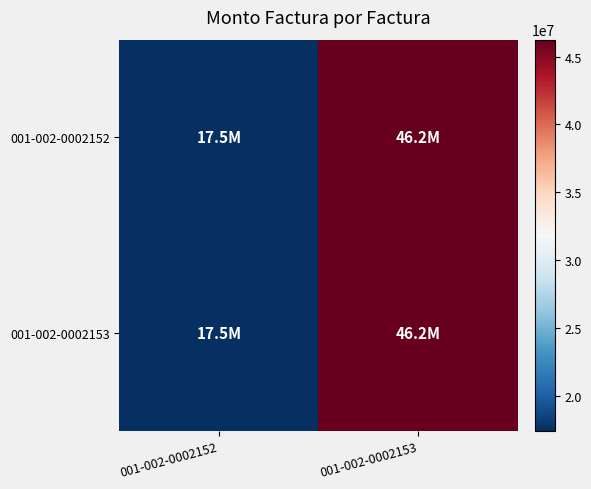

What is the maximum value shown in the chart?

46238410